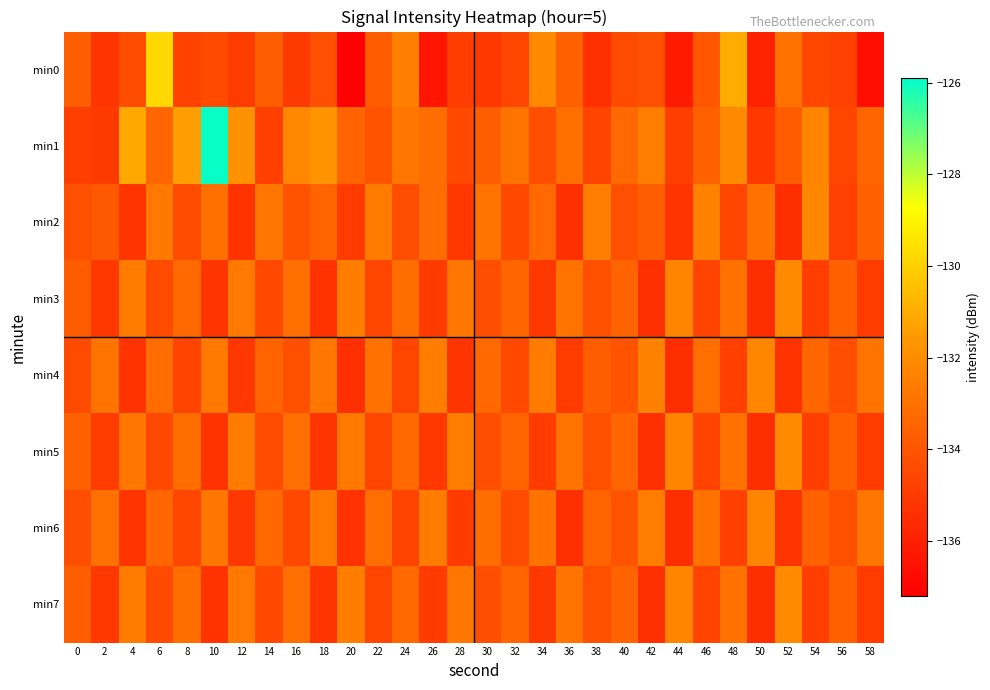

Which has a higher value, 14 or 24?

24